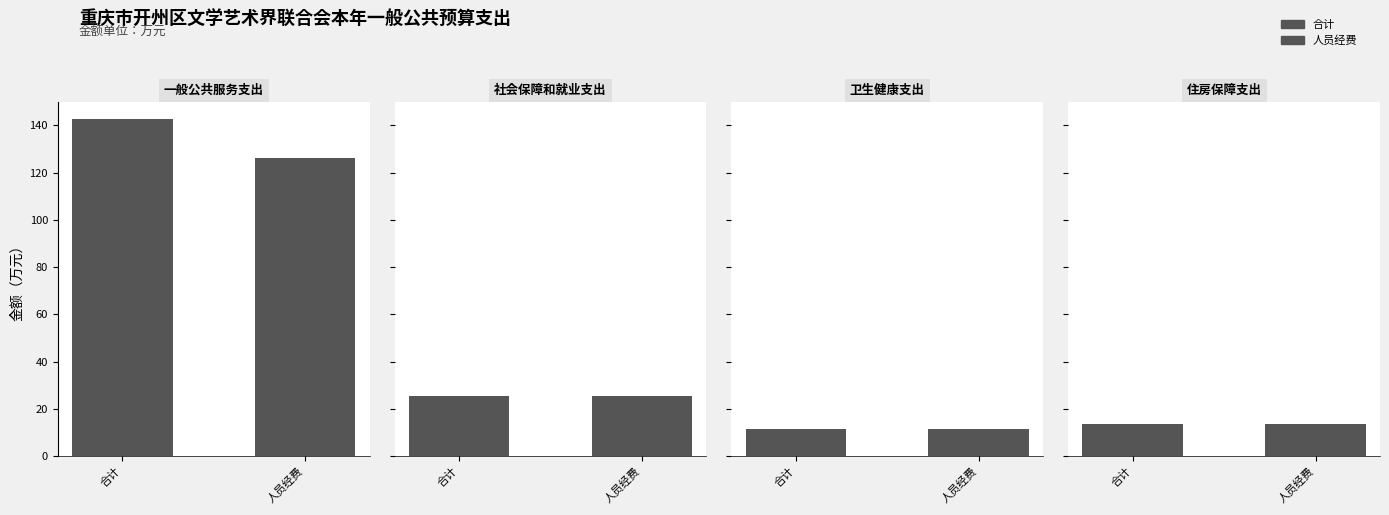

Reading right to left, extract all data points from this chart.

一般公共服务支出: 126.3	142.6
社会保障和就业支出: 25.7	25.7
卫生健康支出: 11.7	11.7
住房保障支出: 13.8	13.8